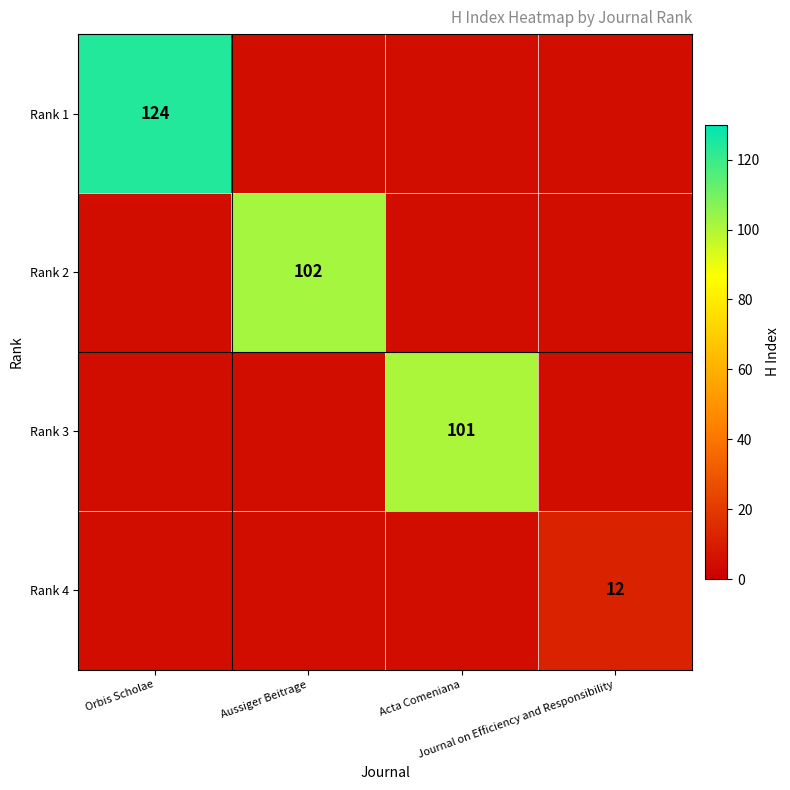

At which label is Rank 1 closest to 124?

Orbis Scholae